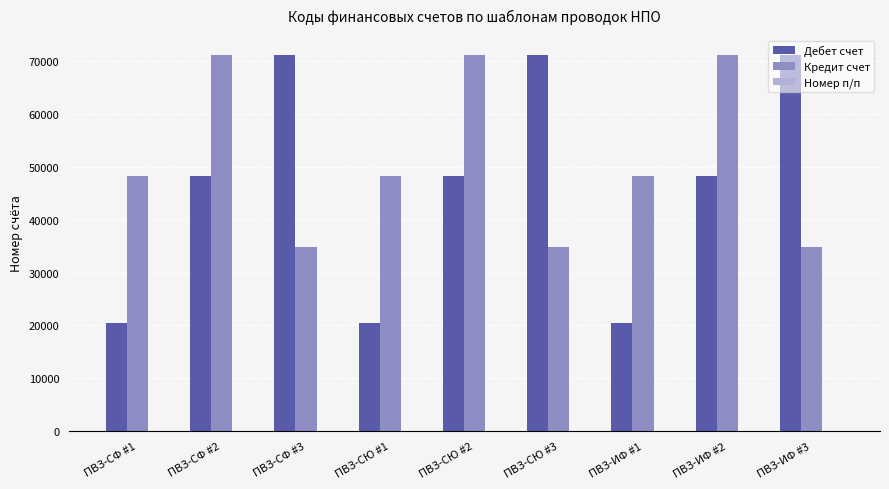

What is the average value of the Дебет счет series?

46702